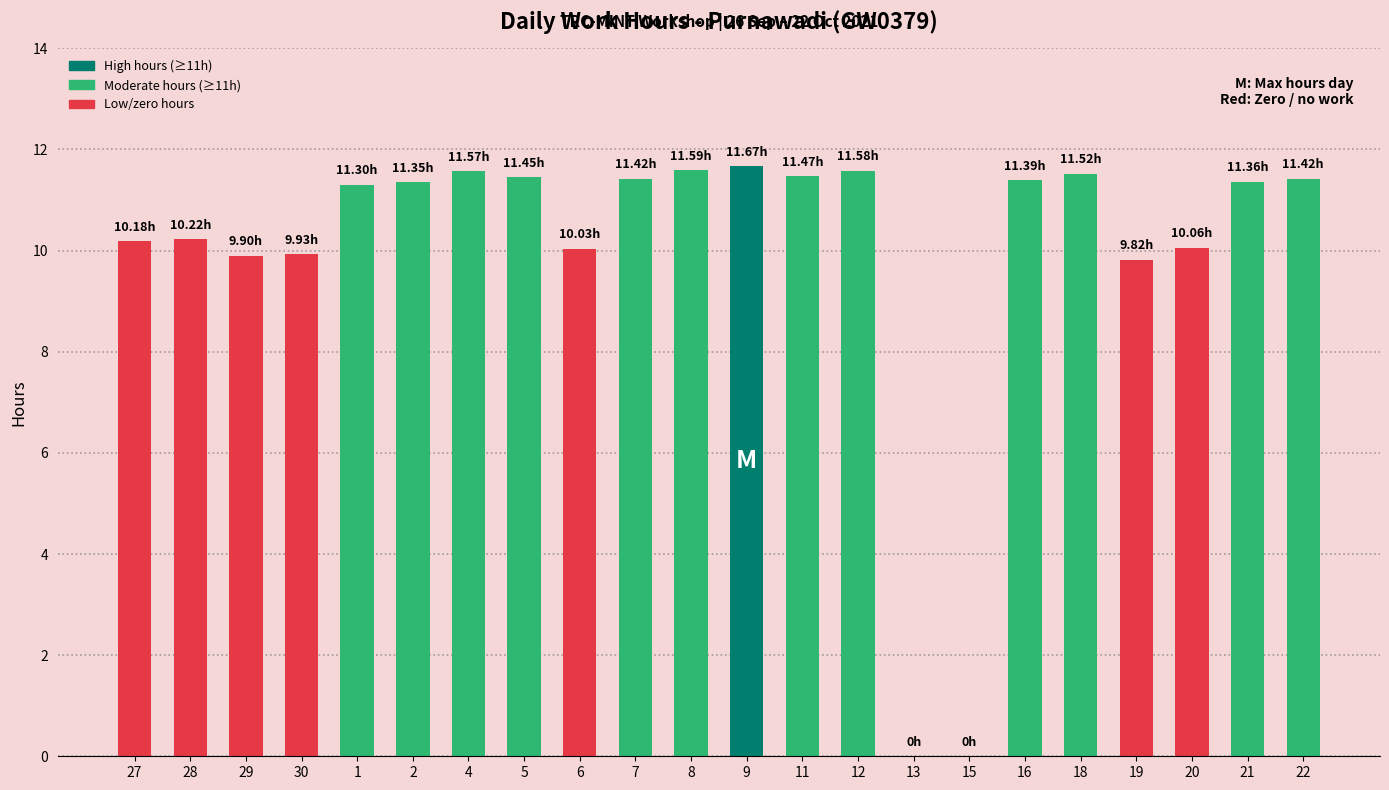

Is it true that the value at 8 is 18.2?

False